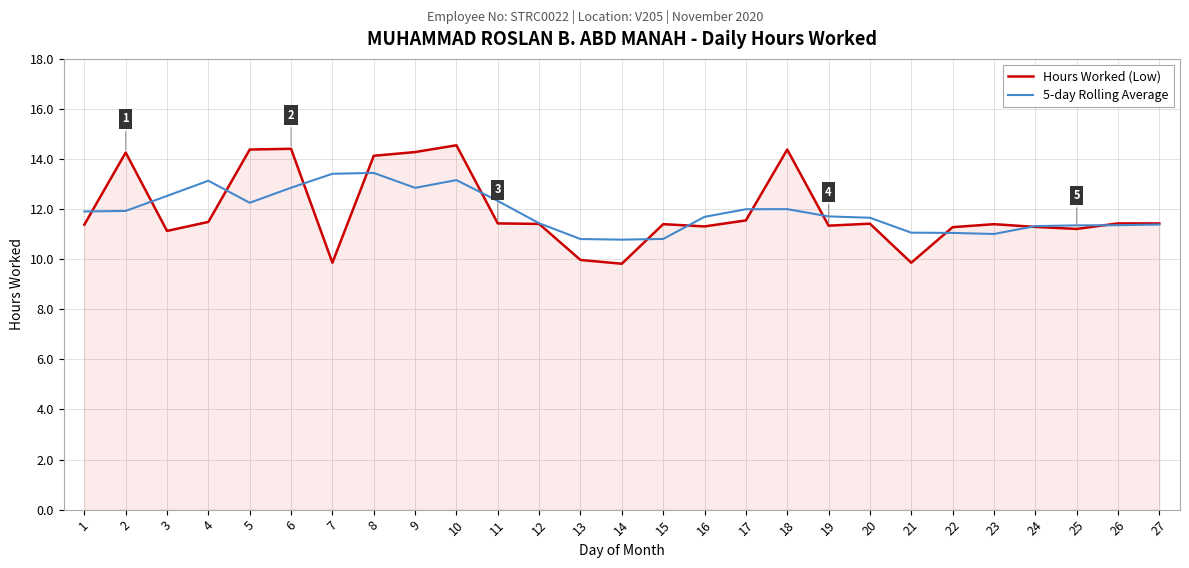

The 5-day Rolling Average series shows 12.3 at 5. True or false?

True